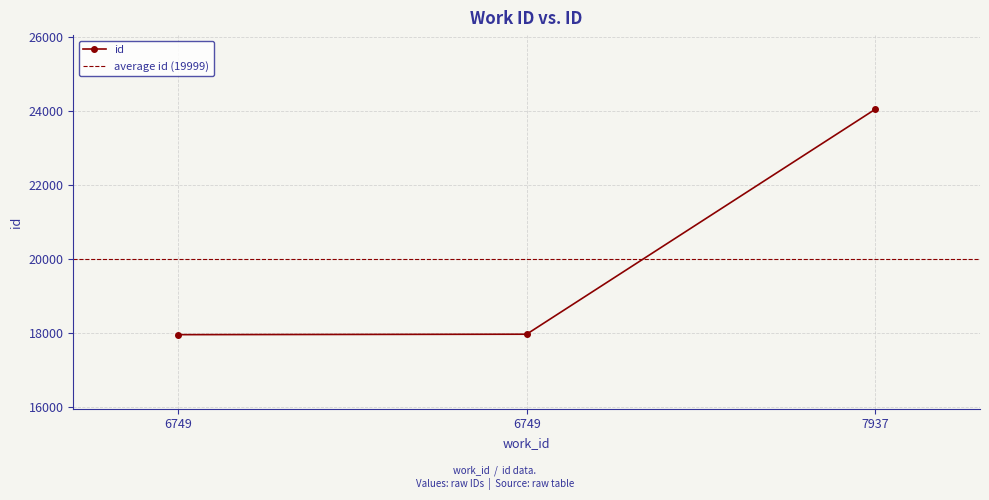

What is the difference between the maximum and second lowest values?

6076